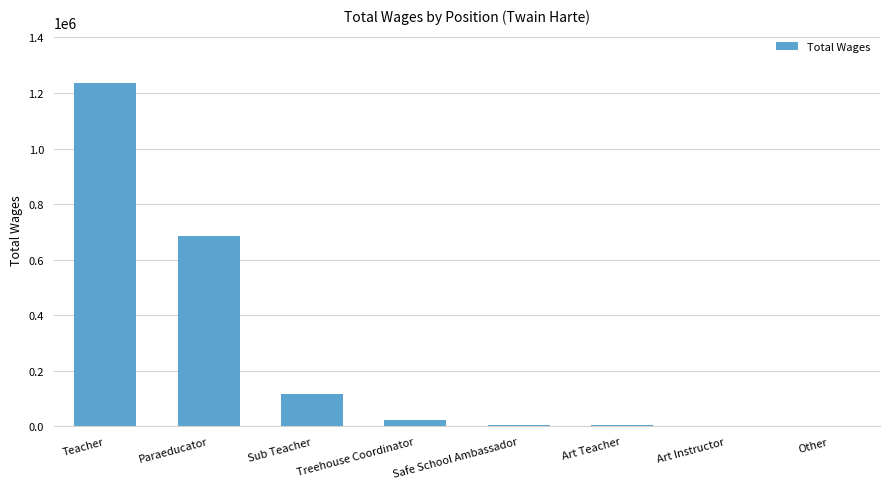

Where is the data nearest to the value 617827?

Paraeducator